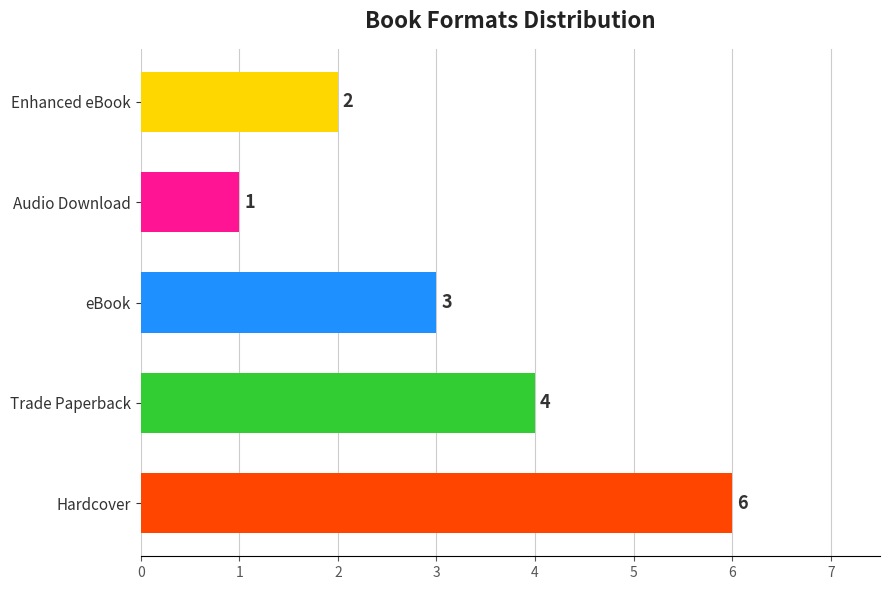

What is the value of the 3rd bar from the left?

3